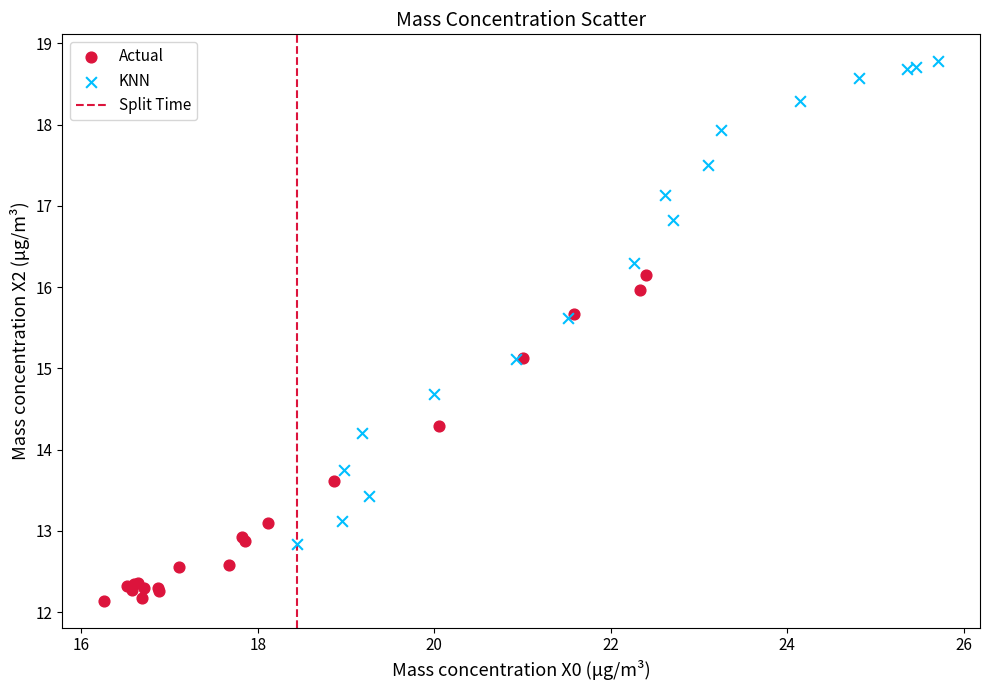

Which series reaches the maximum Y coordinate?

KNN